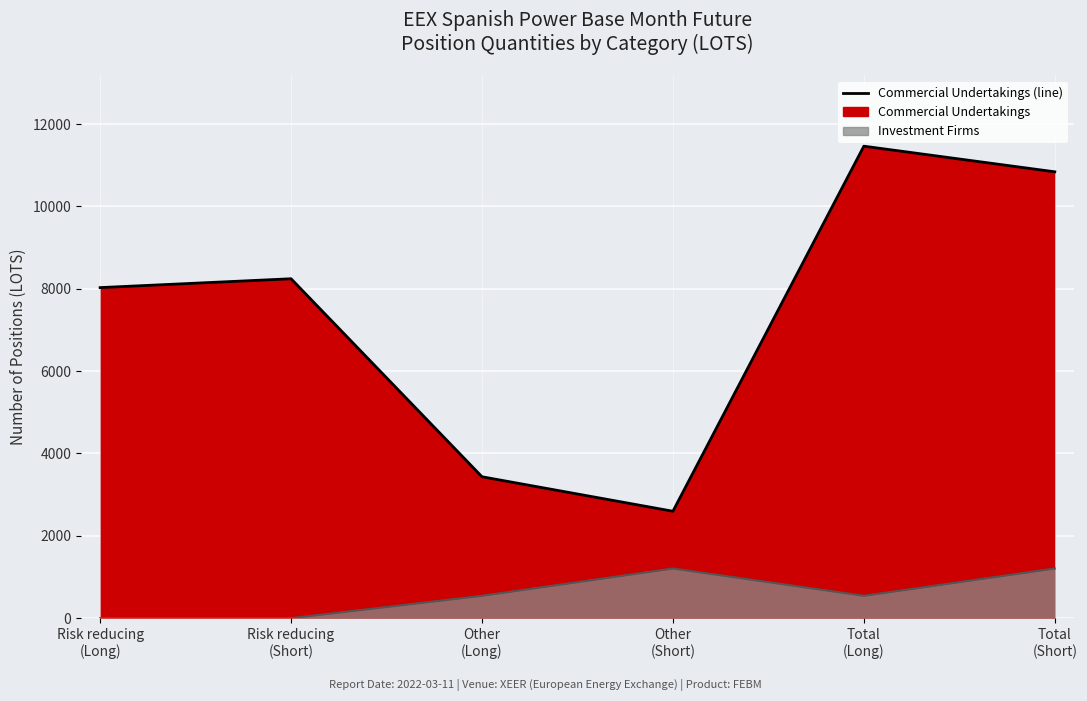

Which series has the largest total across all categories?

Commercial Undertakings (line)